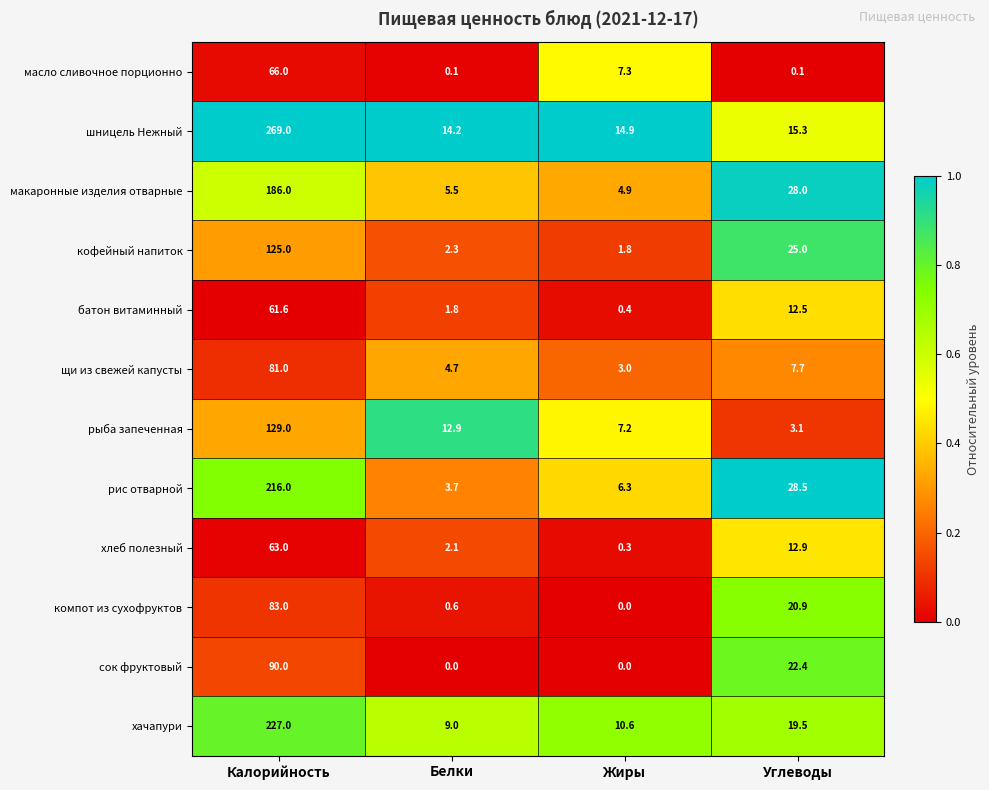

What is the lowest value of the хлеб полезный series?

0.3